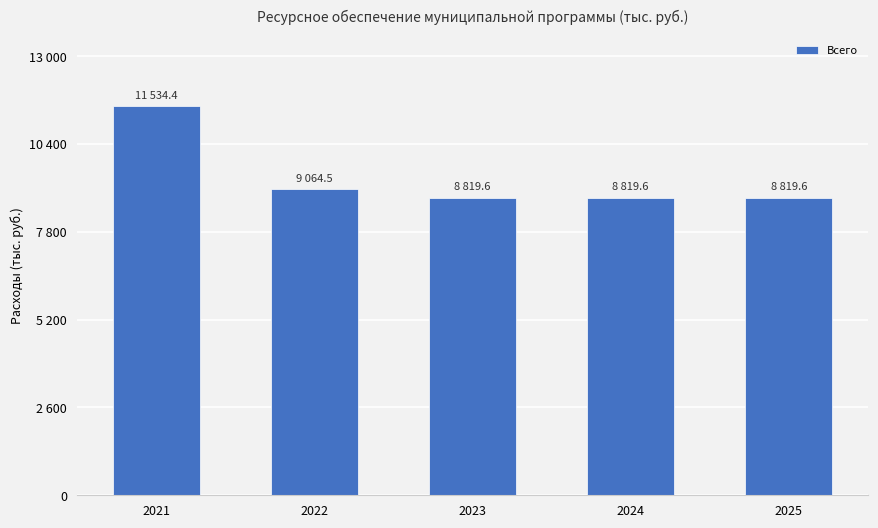

What is the average value?

9411.5